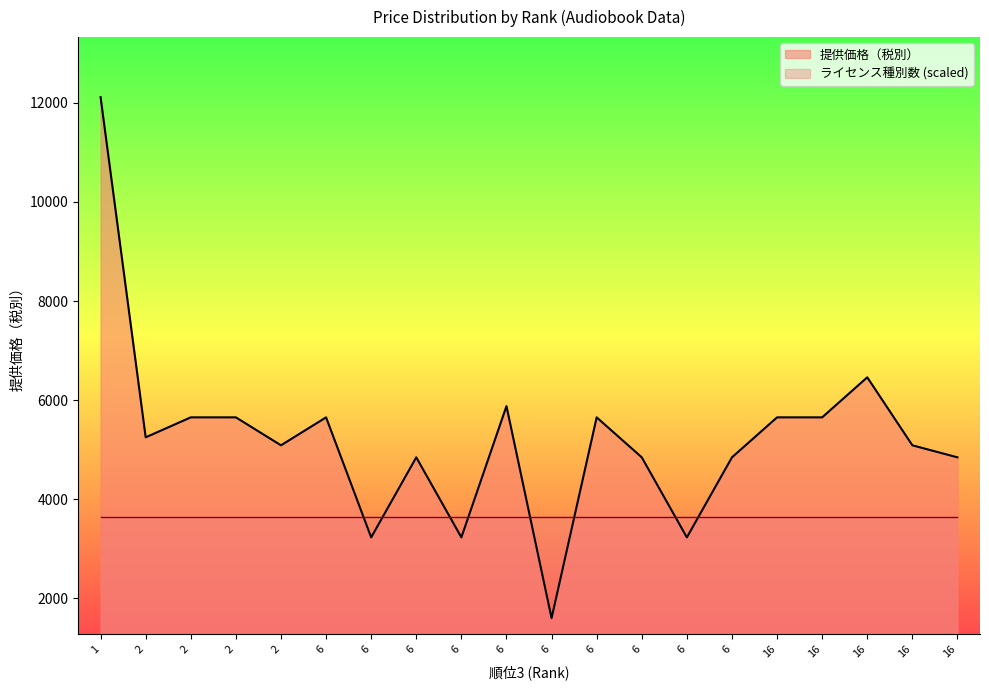

Reading left to right, transcribe all the data shown in this chart.

1=12115	2=5250	2=5653	2=5653	2=5089	6=5653	6=3231	6=4846	6=3231	6=5880	6=1601	6=5653	6=4846	6=3231	6=4846	16=5653	16=5653	16=6461	16=5089	16=4846